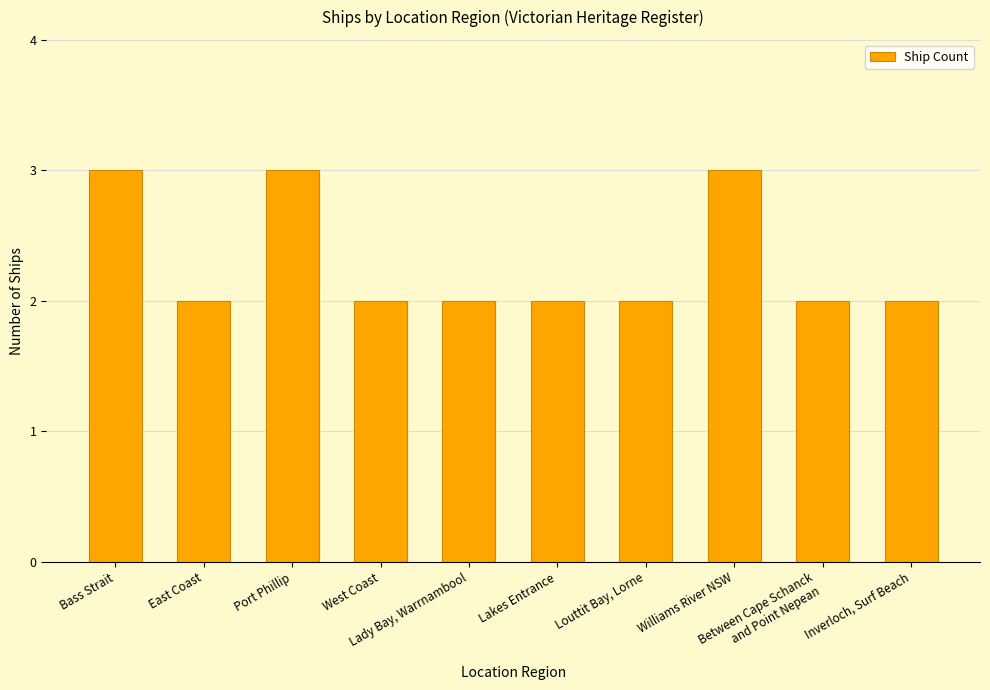

What is the smallest value displayed?

2